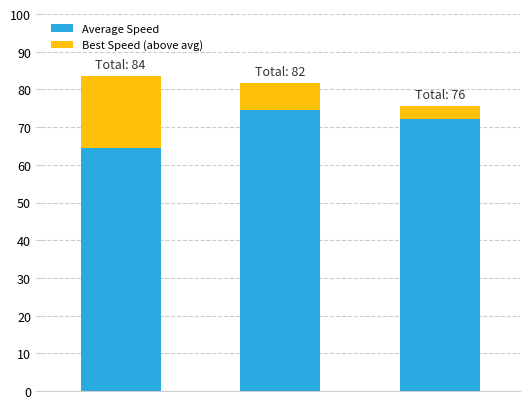

What is the difference between the maximum and minimum values in the Average Speed series?

10.2